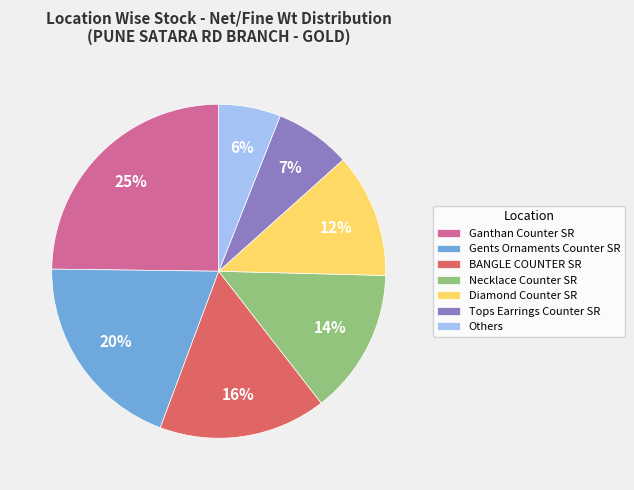

Is the sum of Necklace Counter SR and Gents Ornaments Counter SR greater than half?

No